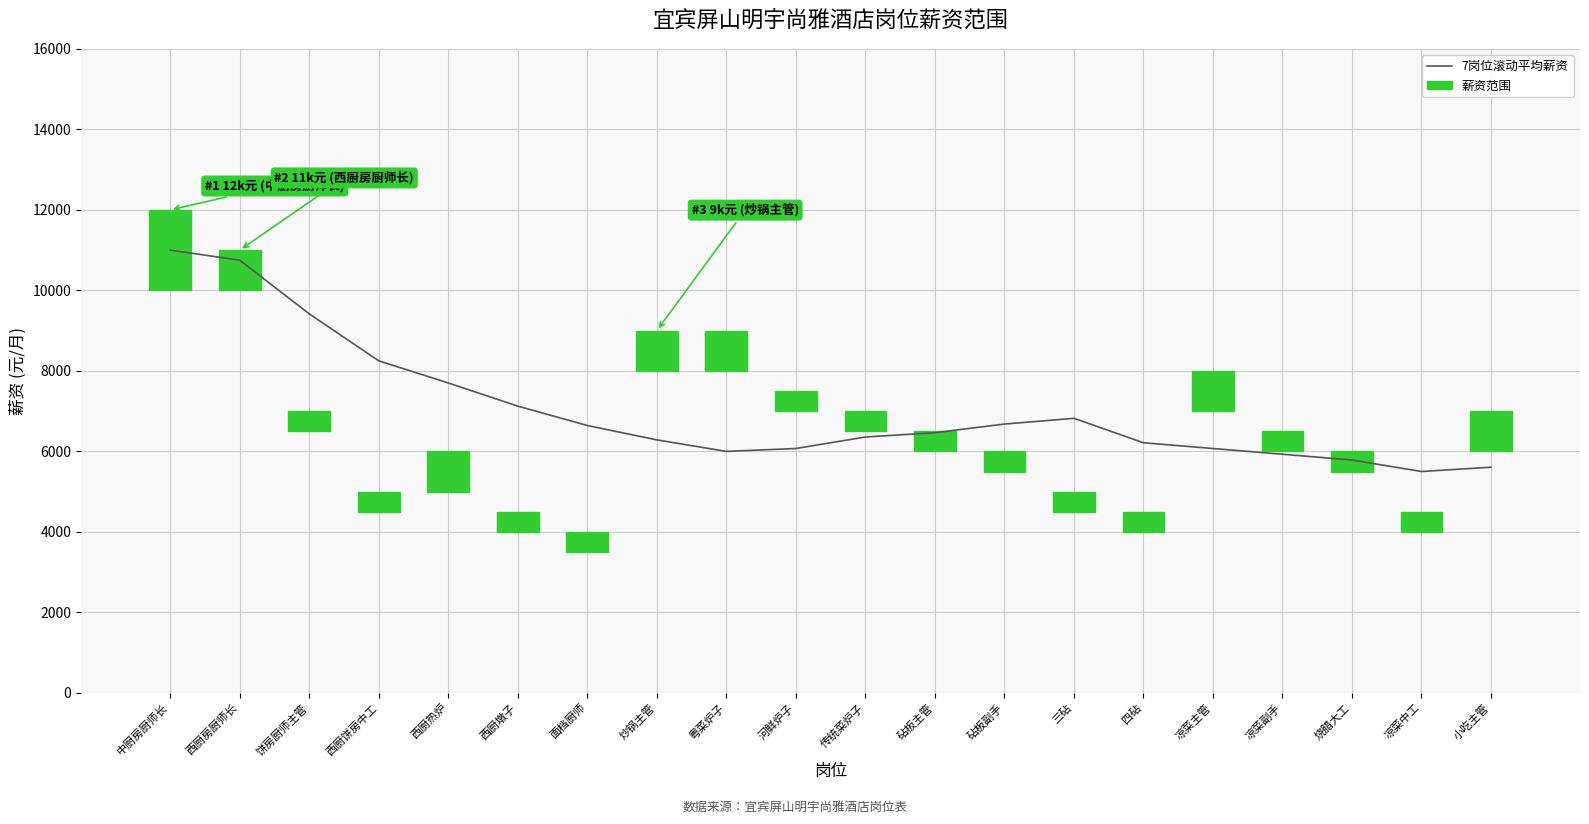

At which label is 薪资范围 closest to 1250?

西厨房厨师长